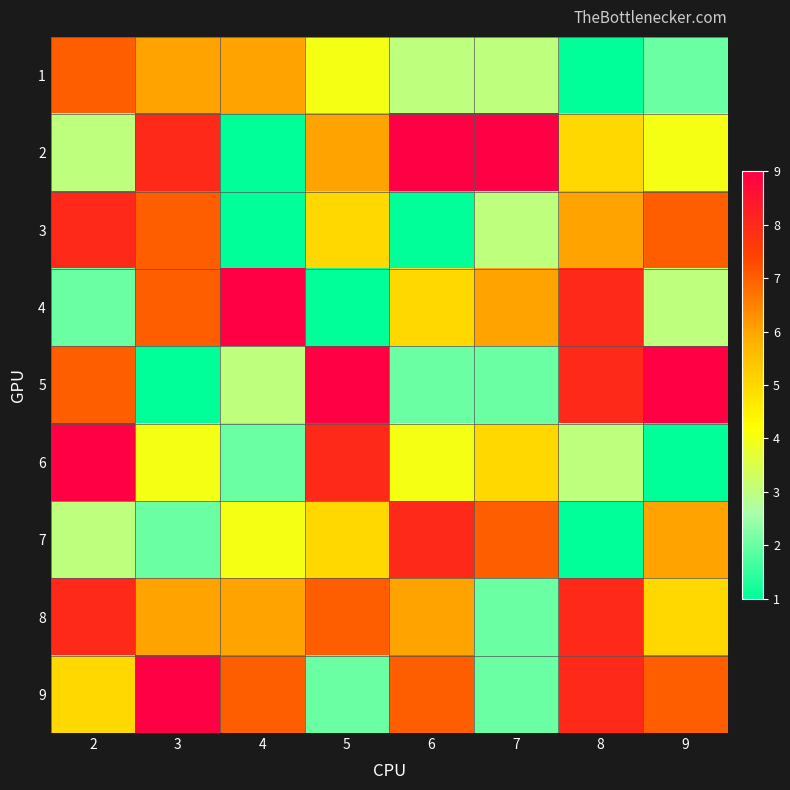

Rank the series by their maximum value, from lowest to highest.

1, 3, 7, 8, 2, 4, 5, 6, 9